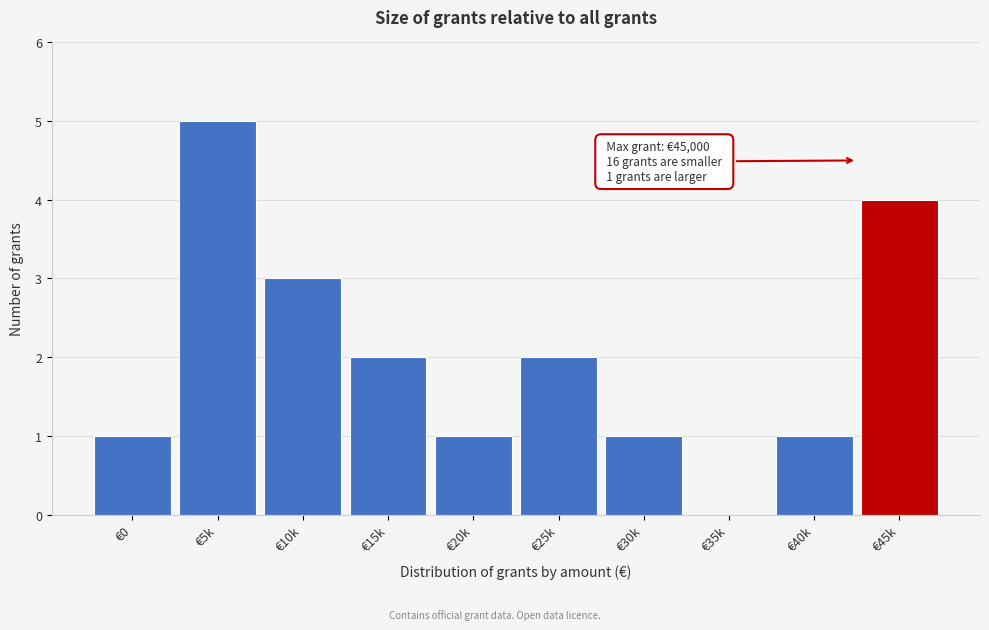

Reading left to right, what are all the values shown in this chart?

€0=1	€5k=5	€10k=3	€15k=2	€20k=1	€25k=2	€30k=1	€35k=0	€40k=1	€45k=4